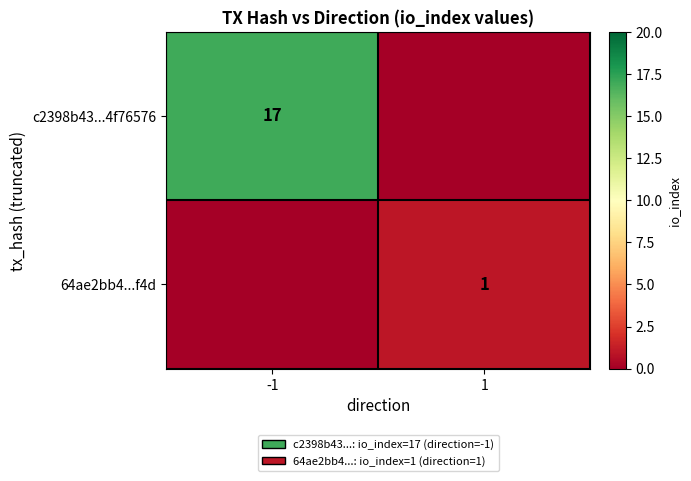

The 64ae2bb4...f4d series shows 2 at 1. True or false?

False